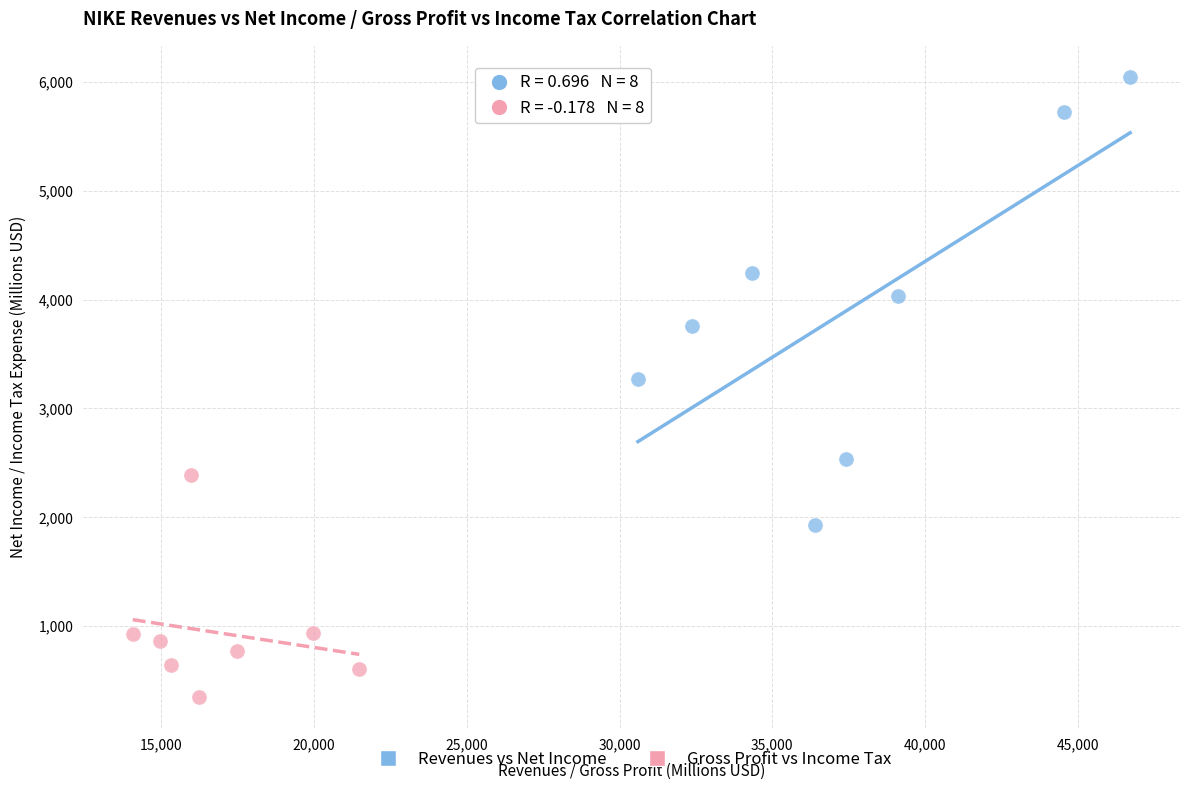

Which series contains the highest Y value?

Revenues vs Net Income